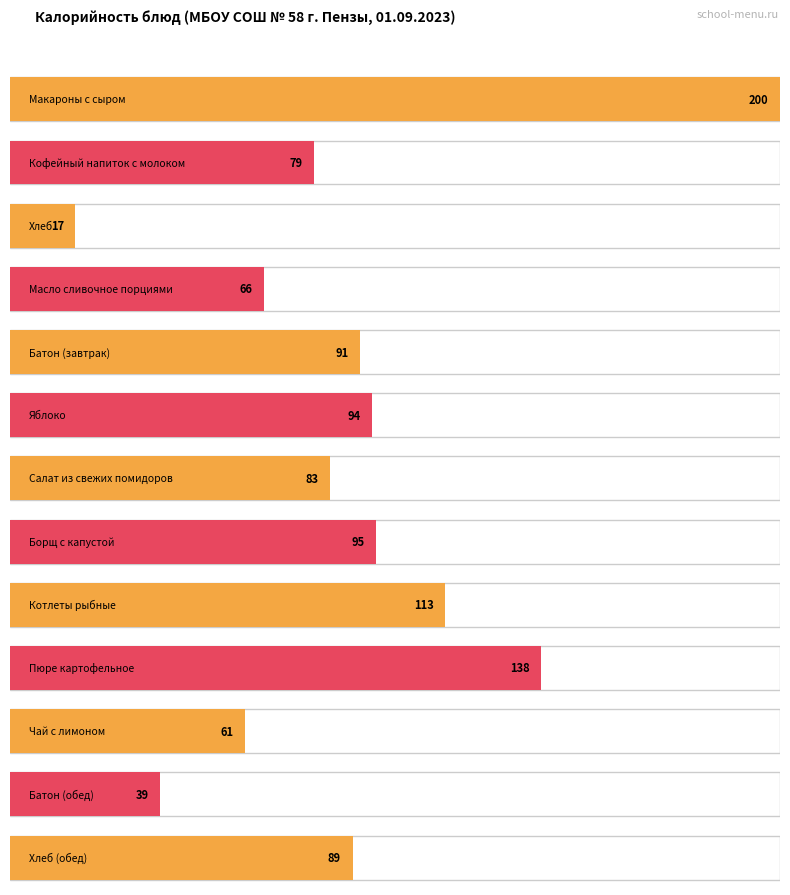

What is the sum of all values?

1165